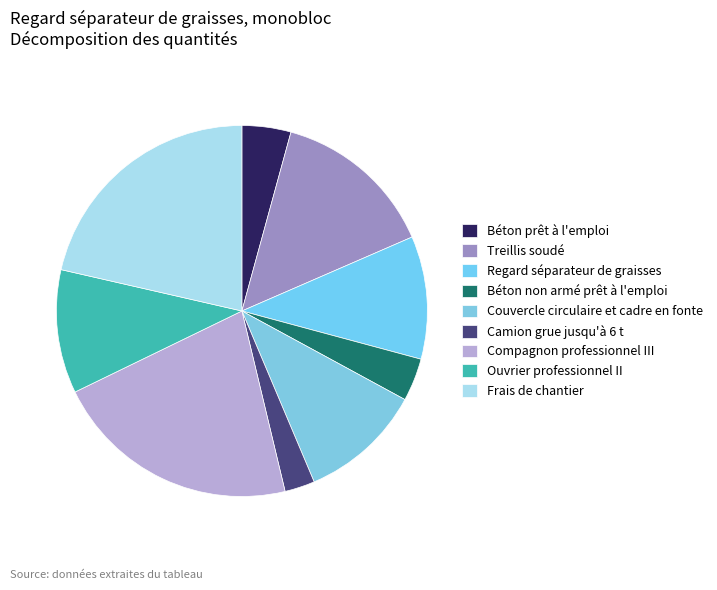

Do Ouvrier professionnel II and Frais de chantier together represent more than half of the pie?

No